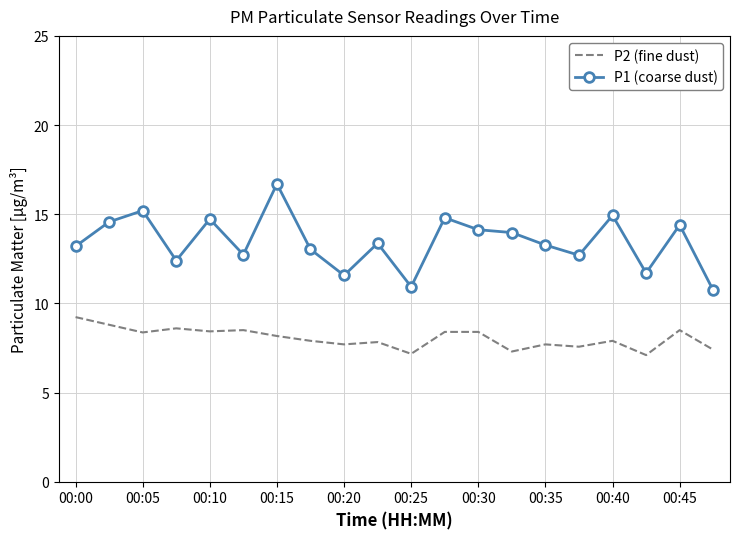

Which series has the largest total across all categories?

P1 (coarse dust)